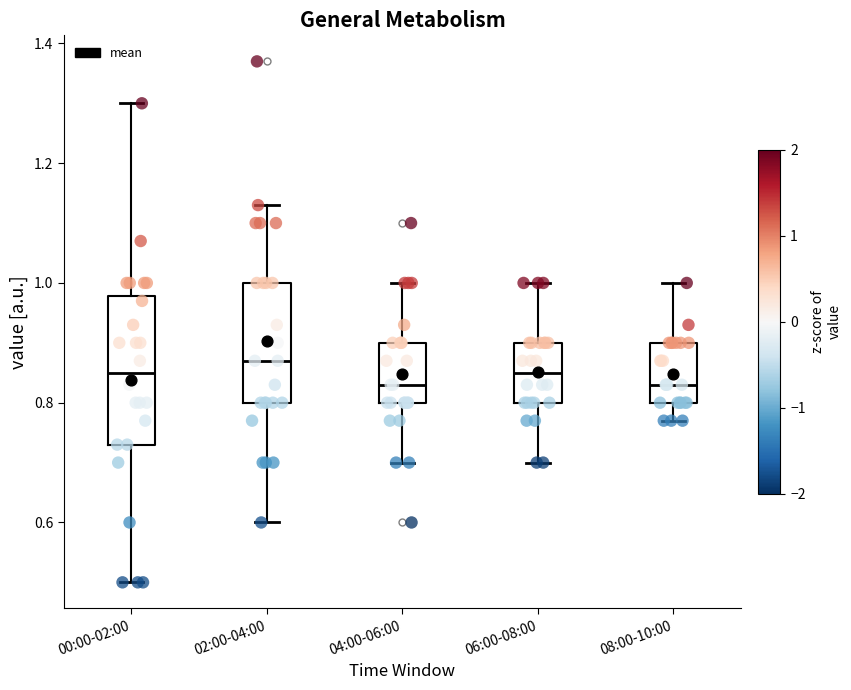

Which box is the tallest, from its lower edge to its upper edge?

00:00-02:00